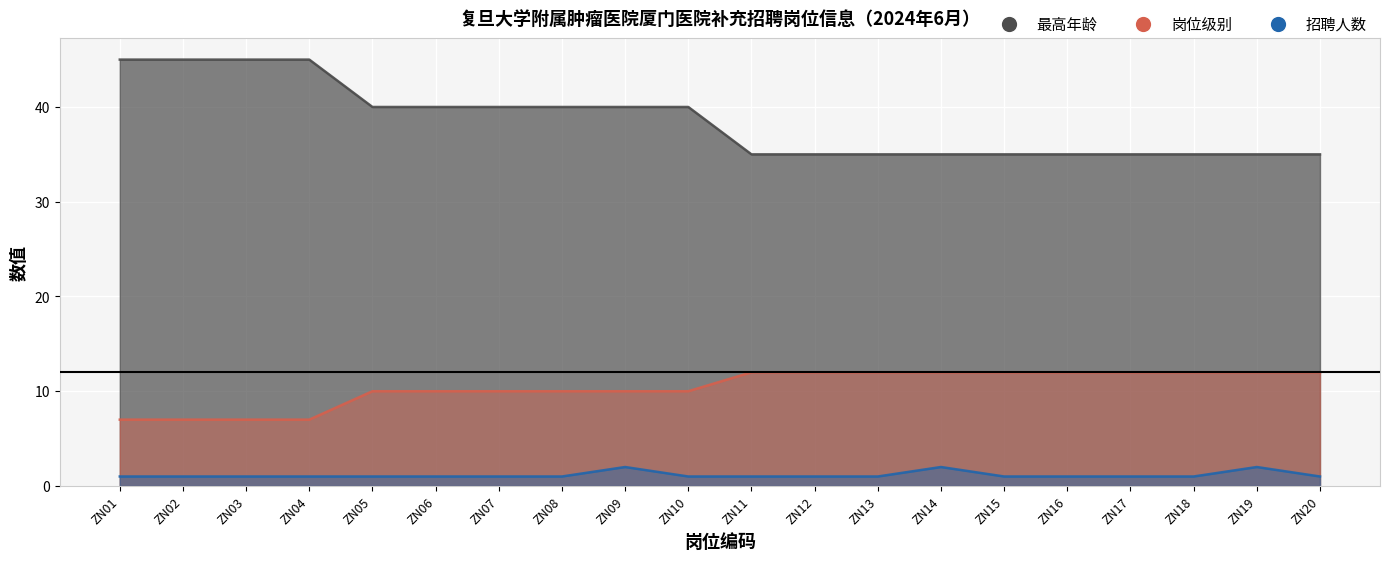

The 招聘人数 series shows 1 at ZN13. True or false?

True